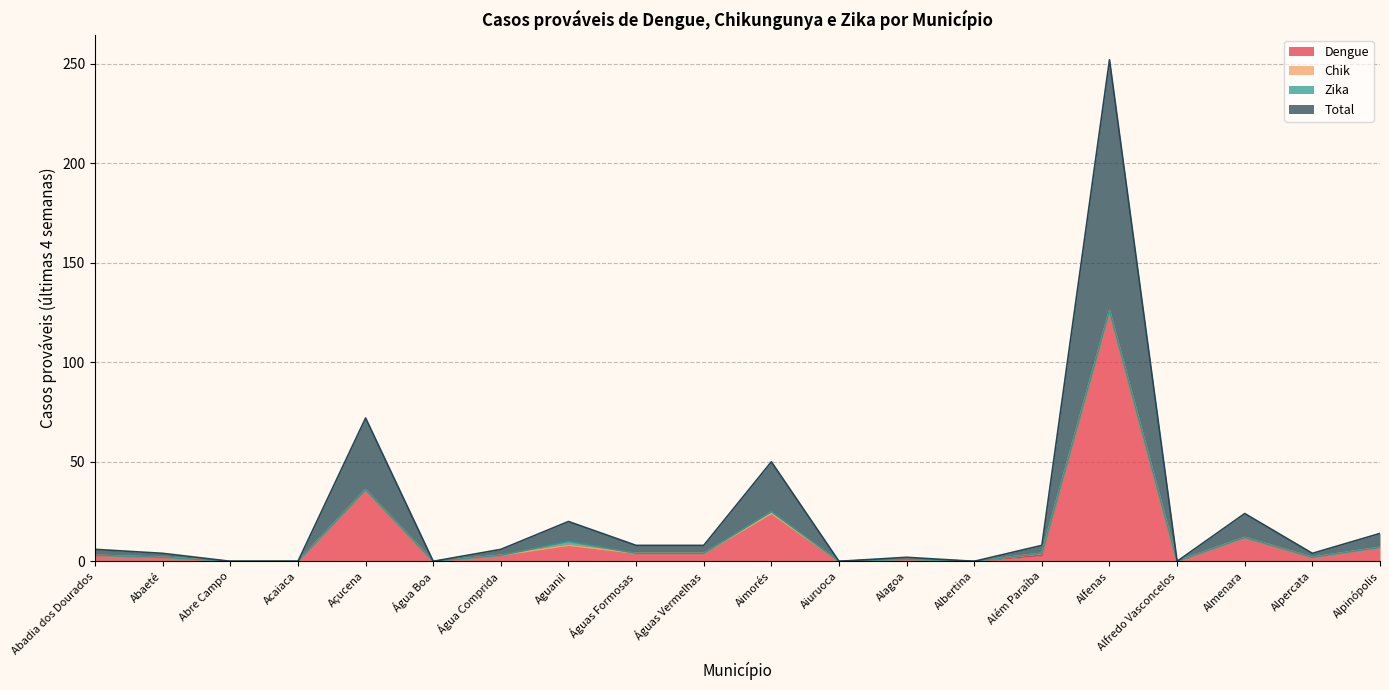

The value of Total at Alfenas is 176. True or false?

False